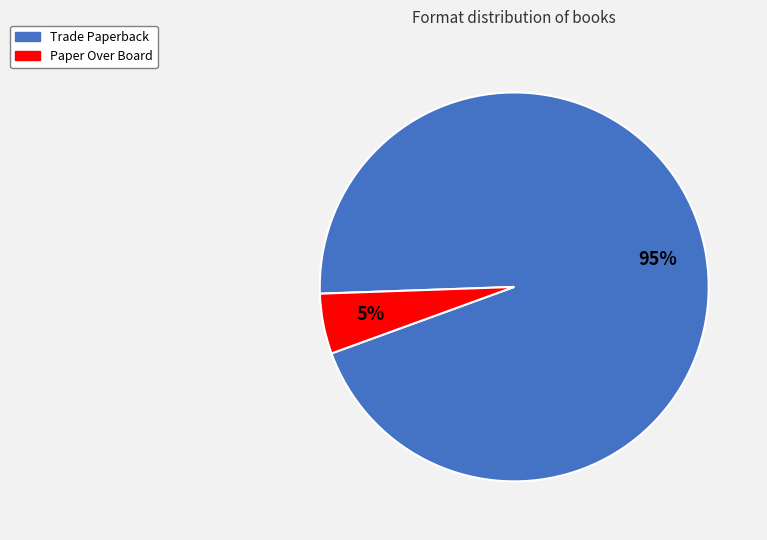

Is Trade Paperback the majority of the pie?

Yes